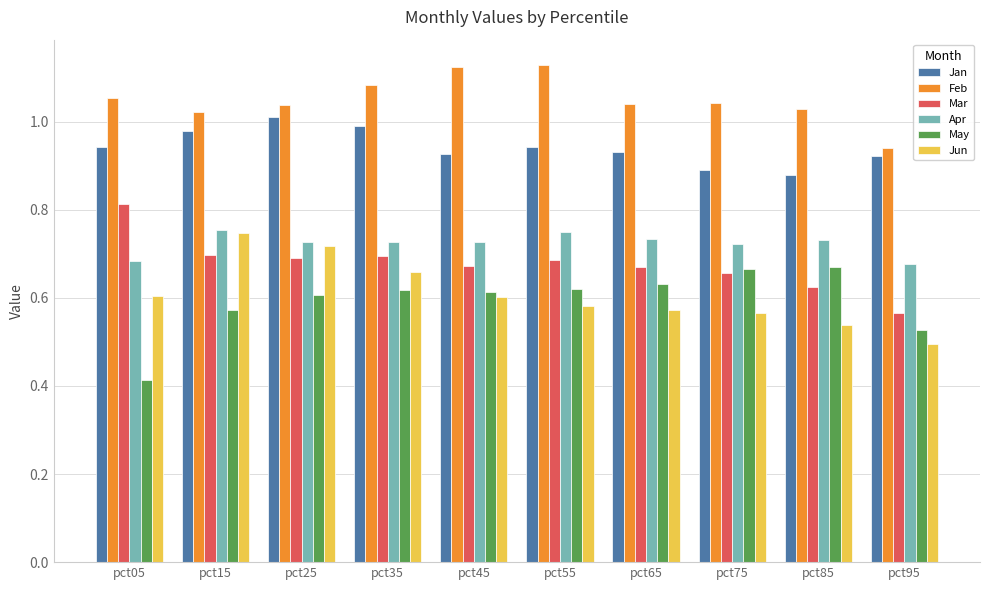

Between pct05 and pct85, which series saw the biggest shift?

May